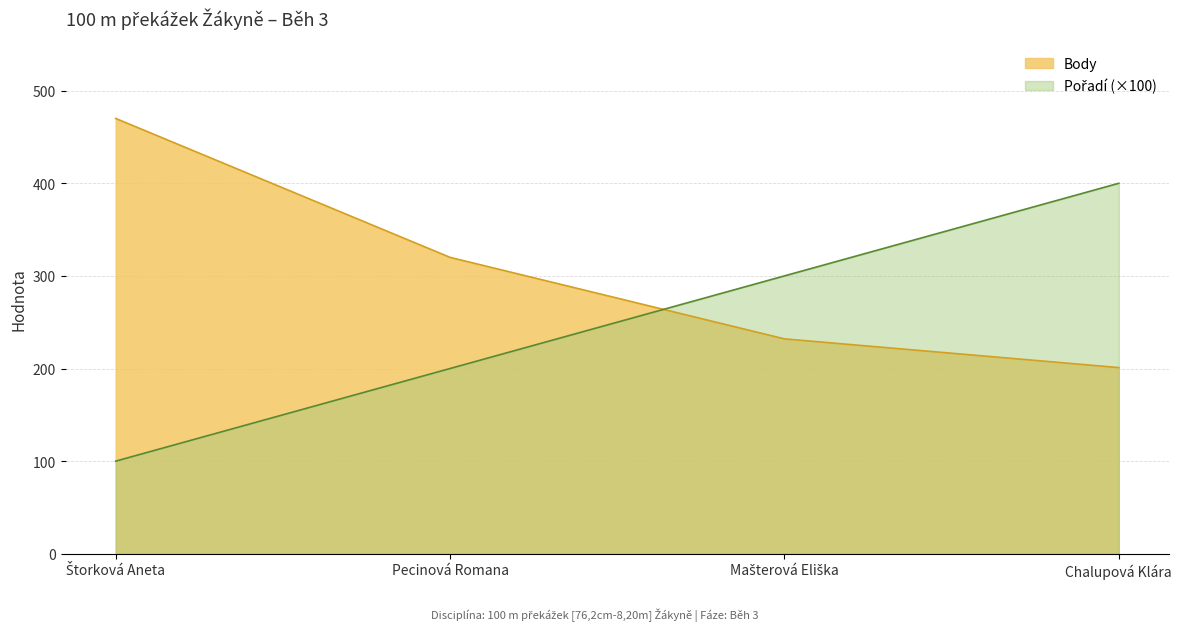

What is the difference between the maximum and minimum values in the Pořadí series?

300